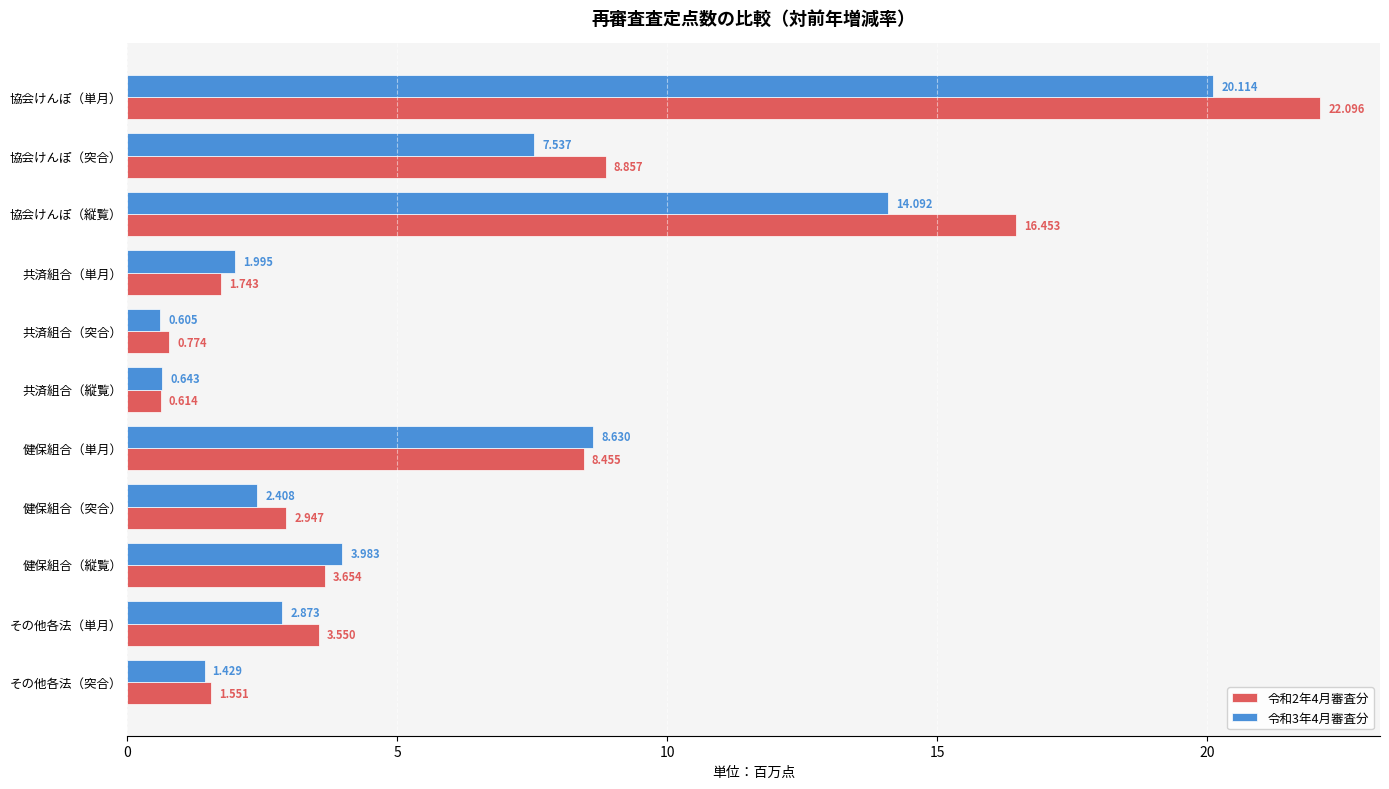

At which label is 令和2年4月審査分 closest to 11?

協会けんぽ（突合）